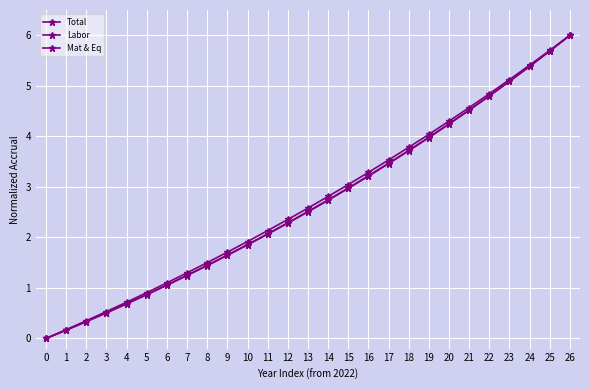

How many lines are shown in the chart?

3